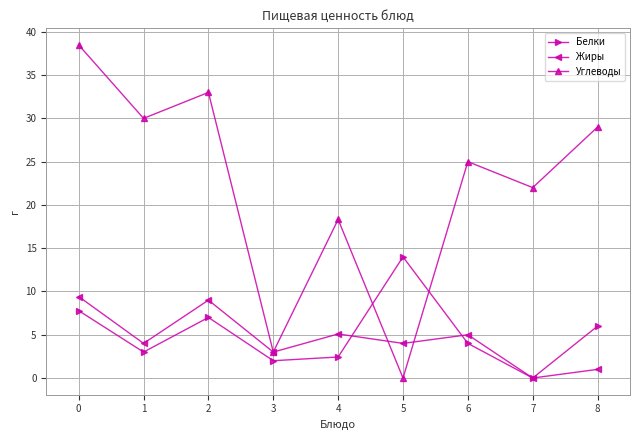

What is the difference between the highest and lowest values at 0?

30.7